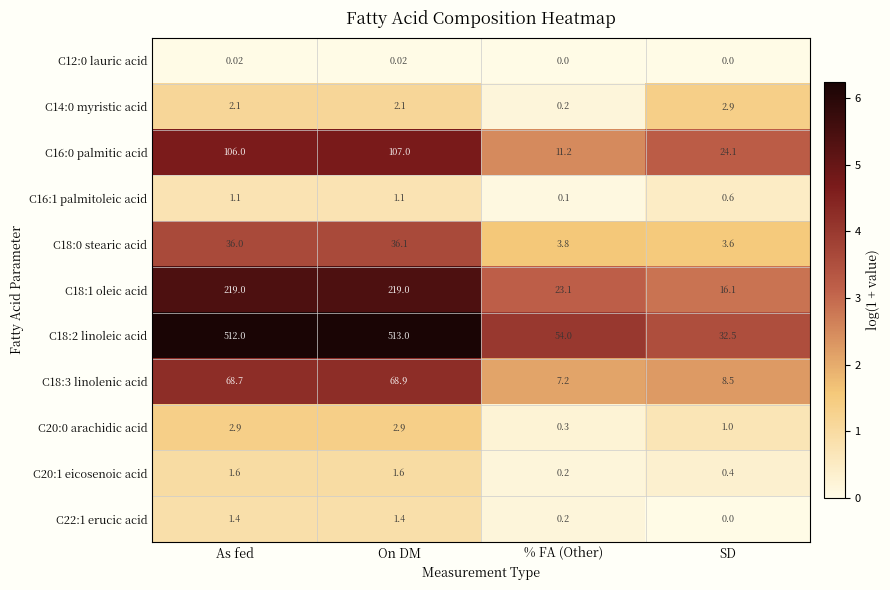

Where is C18:1 oleic acid nearest to the value 117?

% FA (Other)